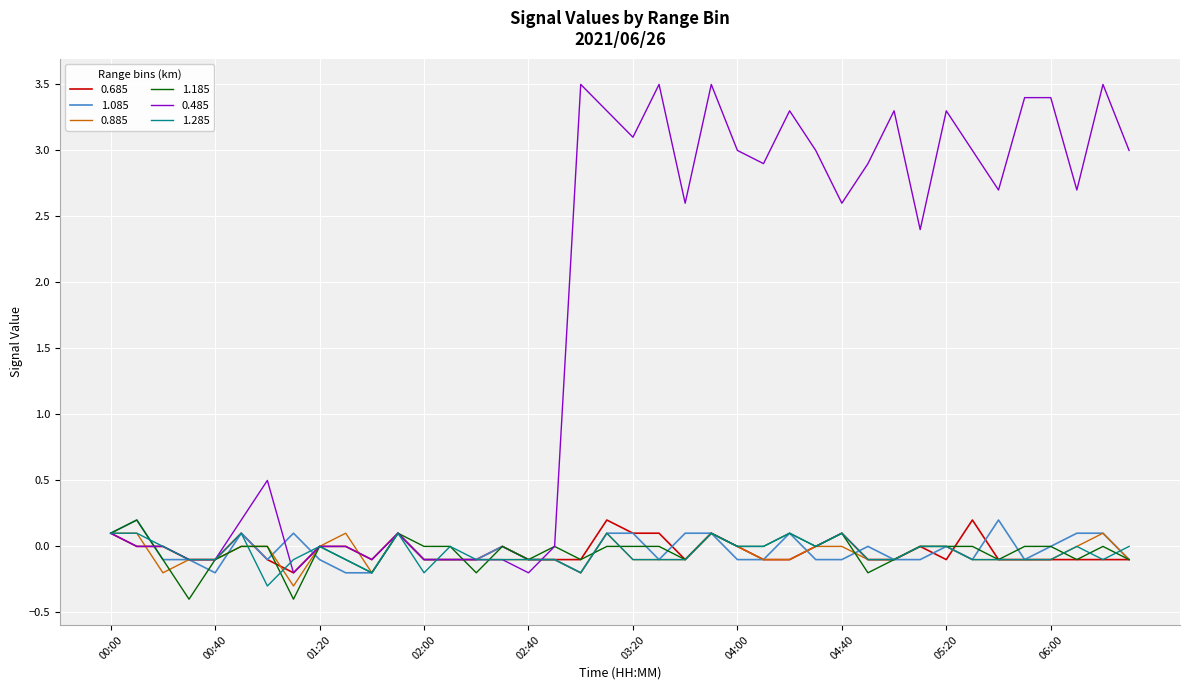

What is the sum of all 1.285 values?

-1.9